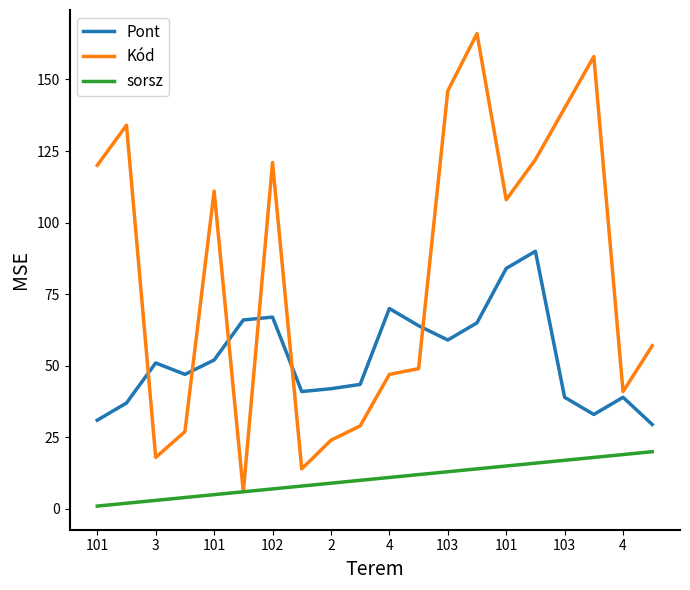

Rank the series by their maximum value, from lowest to highest.

sorsz, Pont, Kód